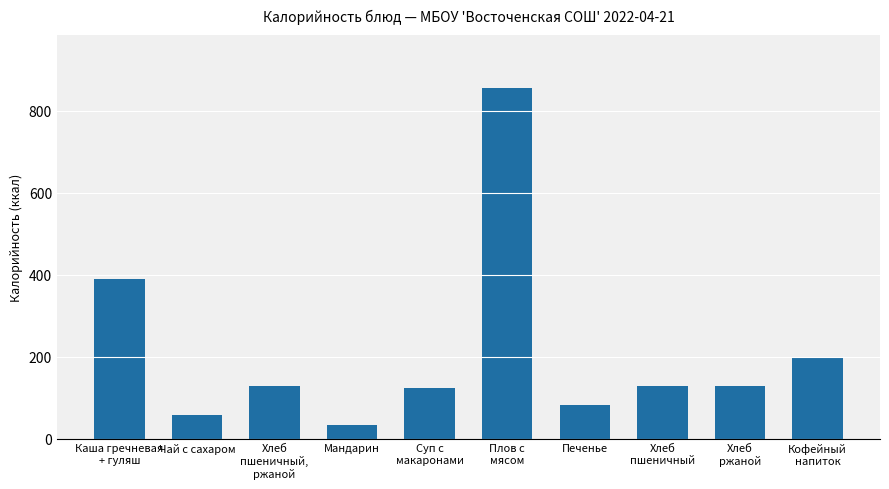

What is the value of the 9th bar from the left?

129